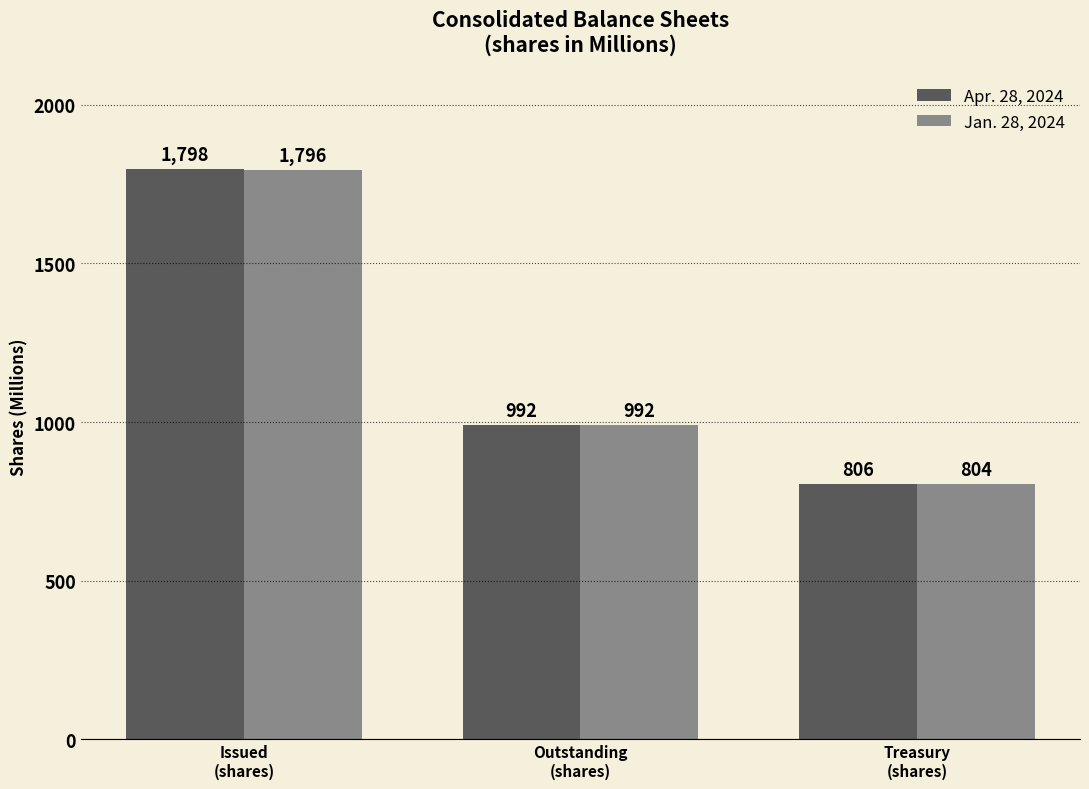

List the labels in order of Jan. 28, 2024 value, smallest first.

Treasury
(shares), Outstanding
(shares), Issued
(shares)